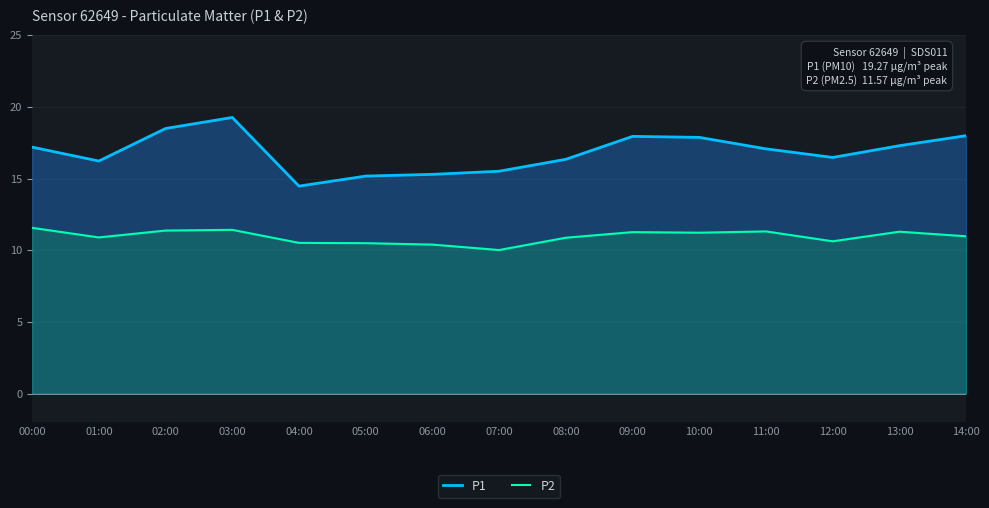

Where is the first local minimum for P1?

01:00